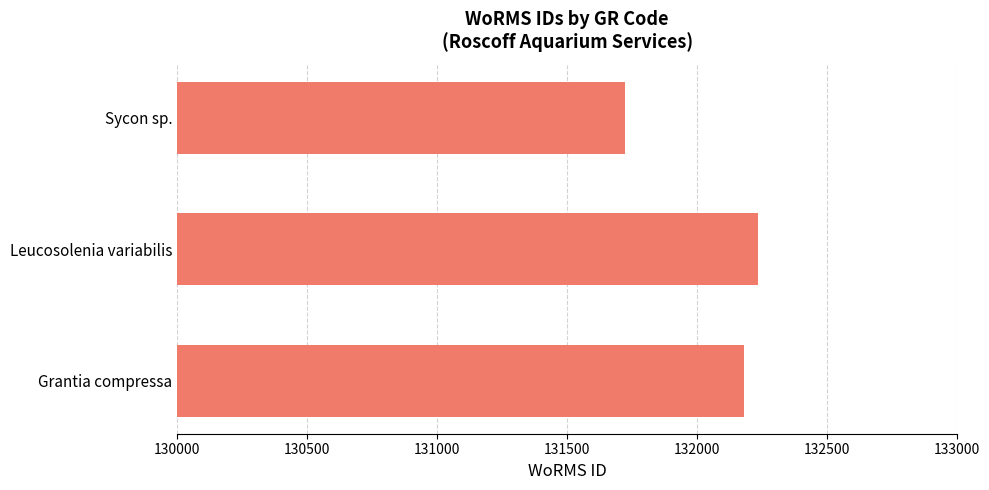

Reading bottom to top, transcribe all the data shown in this chart.

Grantia compressa=132181	Leucosolenia variabilis=132233	Sycon sp.=131723